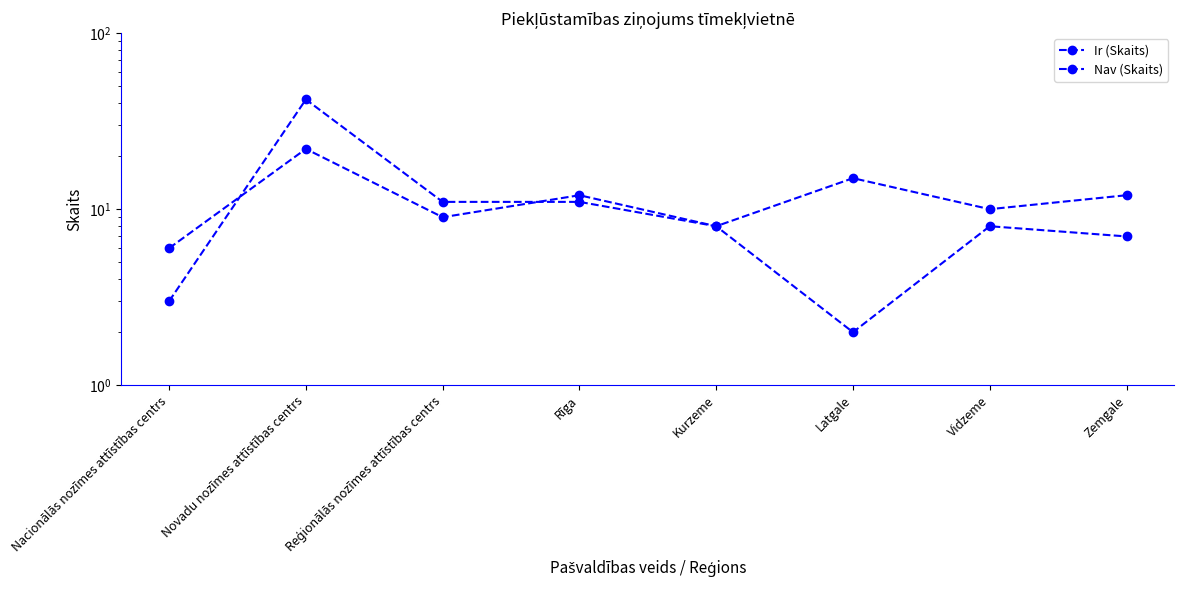

True or false: Nav (Skaits) has more than 0 points higher than both neighbors.

True